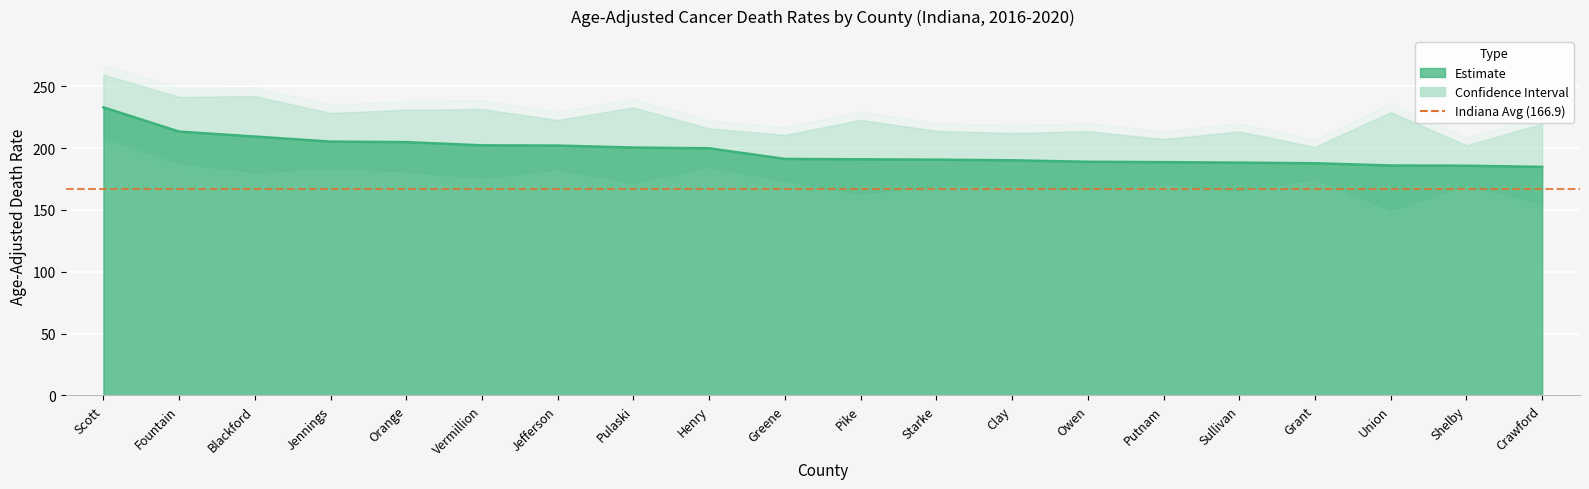

Which has a higher value, Fountain or Crawford?

Fountain